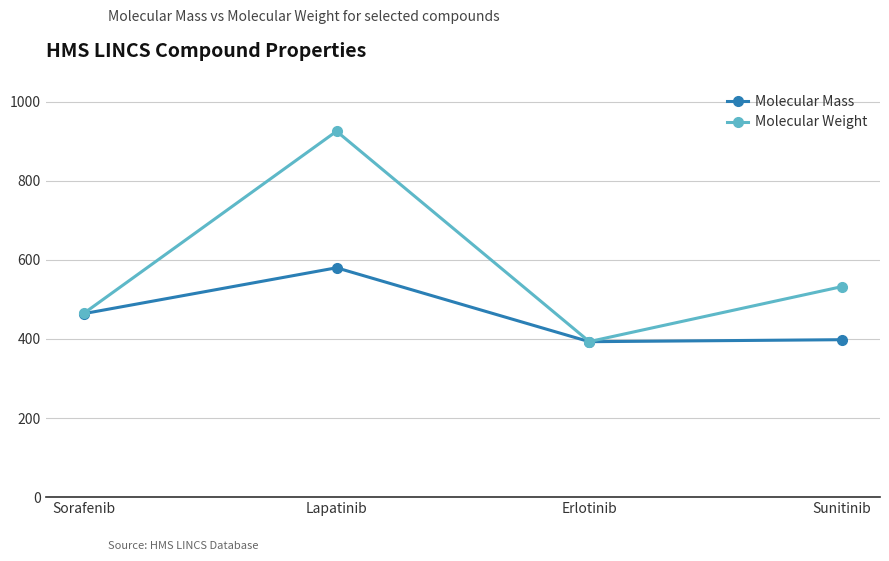

Reading right to left, list all the values displayed in this chart.

Molecular Mass: 398.2	393.2	580.1	464.1
Molecular Weight: 532.6	393.4	925.5	464.8